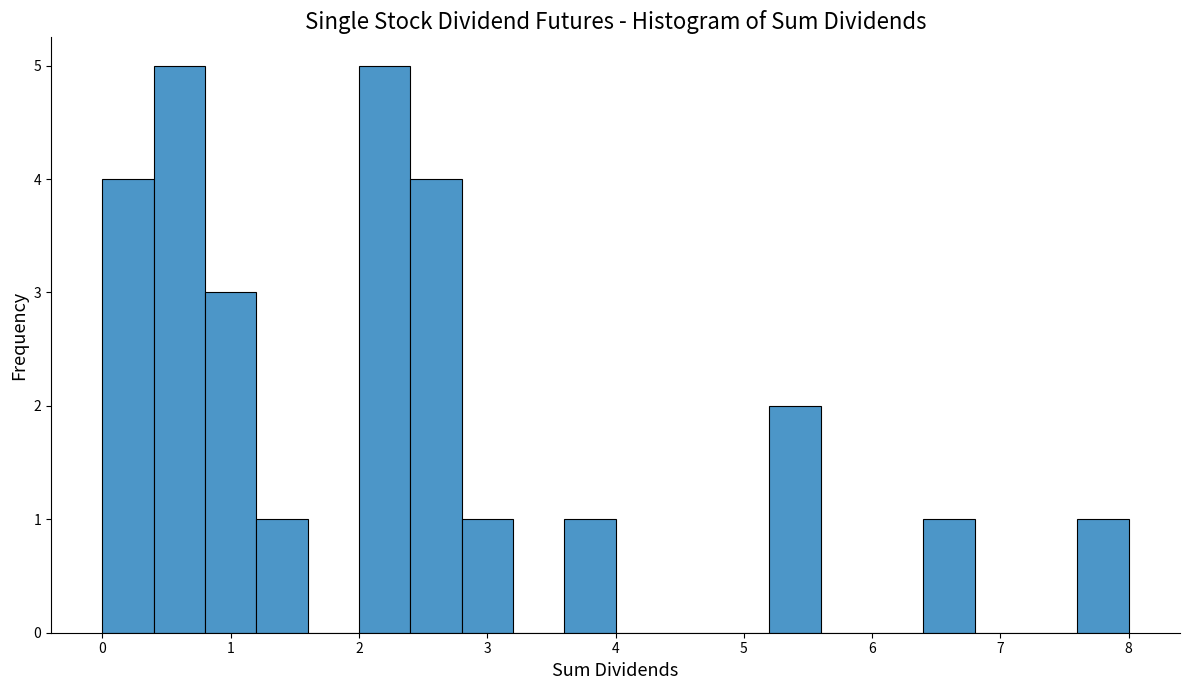

Reading left to right, list every bar in this chart as the range it spans on the x-axis followed by its height. The values are not printed on the chart, so give them approximately, as read against the axis.

0.0 to 0.4: 4
0.4 to 0.8: 5
0.8 to 1.2: 3
1.2 to 1.6: 1
1.6 to 2.0: 0
2.0 to 2.4: 5
2.4 to 2.8: 4
2.8 to 3.2: 1
3.2 to 3.6: 0
3.6 to 4.0: 1
4.0 to 4.4: 0
4.4 to 4.8: 0
4.8 to 5.2: 0
5.2 to 5.6: 2
5.6 to 6.0: 0
6.0 to 6.4: 0
6.4 to 6.8: 1
6.8 to 7.2: 0
7.2 to 7.6: 0
7.6 to 8.0: 1